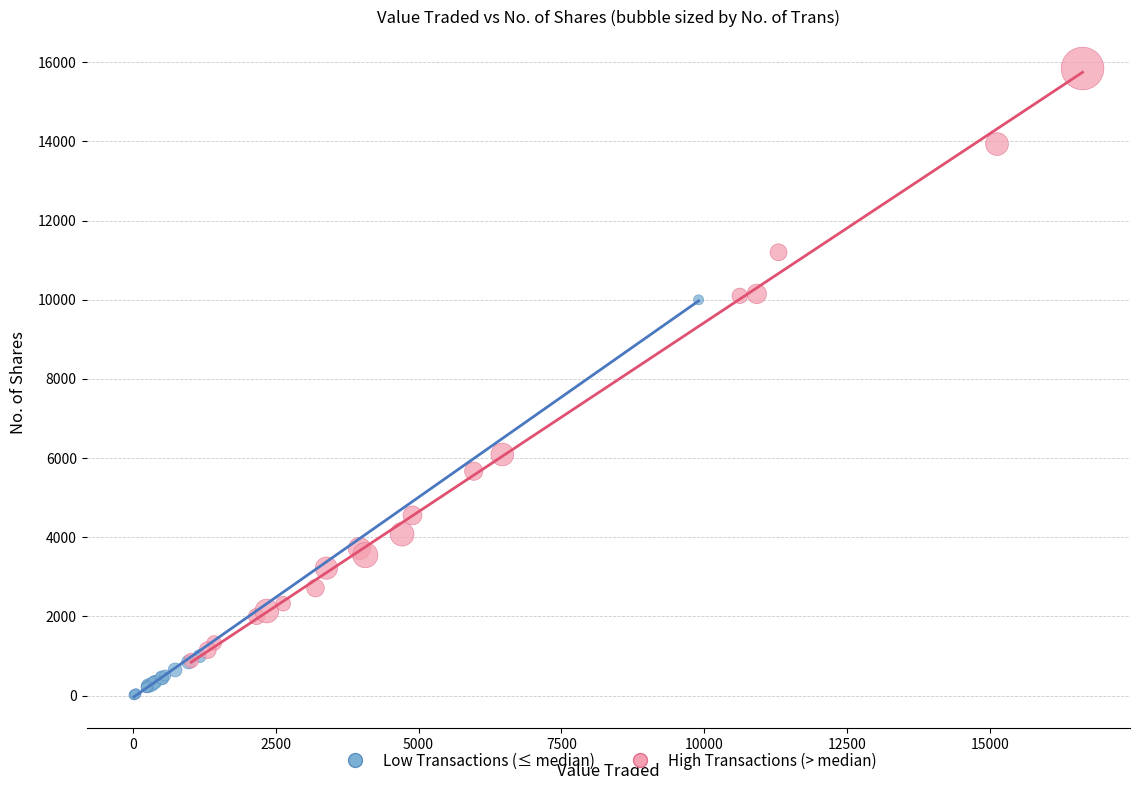

Which series contains the lowest Y value?

Low Transactions (≤ median)